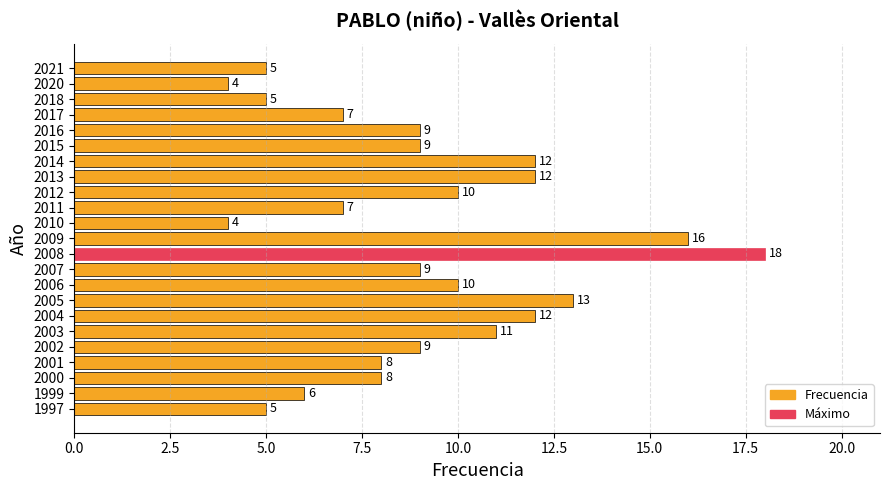

How many bars are there in total?

23